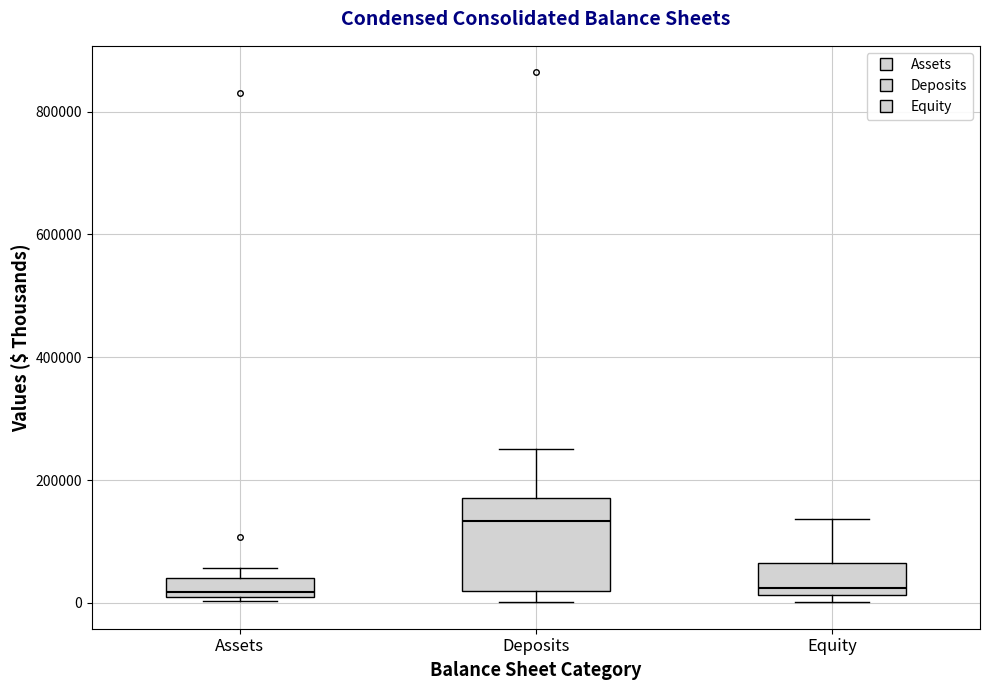

Where does the upper whisker of the box for Equity end on the y-axis? The values are not printed on the chart, so give them approximately, as read against the axis.

140000